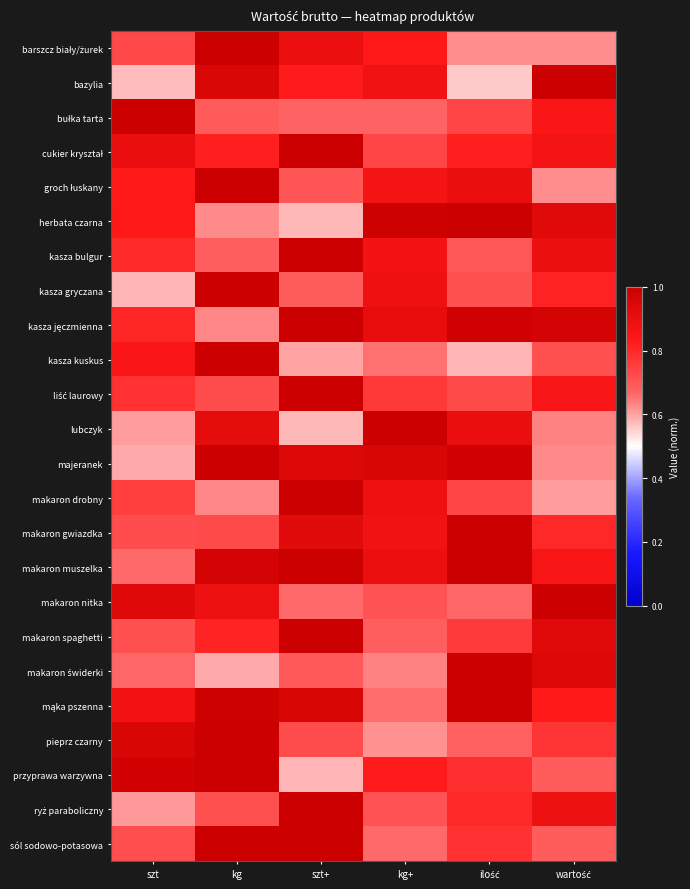

At kg+, list the series in order from smallest to largest.

pieprz czarny, makaron świderki, kasza kuskus, mąka pszenna, sól sodowo-potasowa, bułka tarta, makaron spaghetti, ryż paraboliczny, makaron nitka, cukier kryształ, liść laurowy, przyprawa warzywna, barszcz biały/żurek, groch łuskany, kasza bulgur, bazylia, makaron gwiazdka, kasza gryczana, makaron drobny, makaron muszelka, kasza jęczmienna, majeranek, herbata czarna, lubczyk